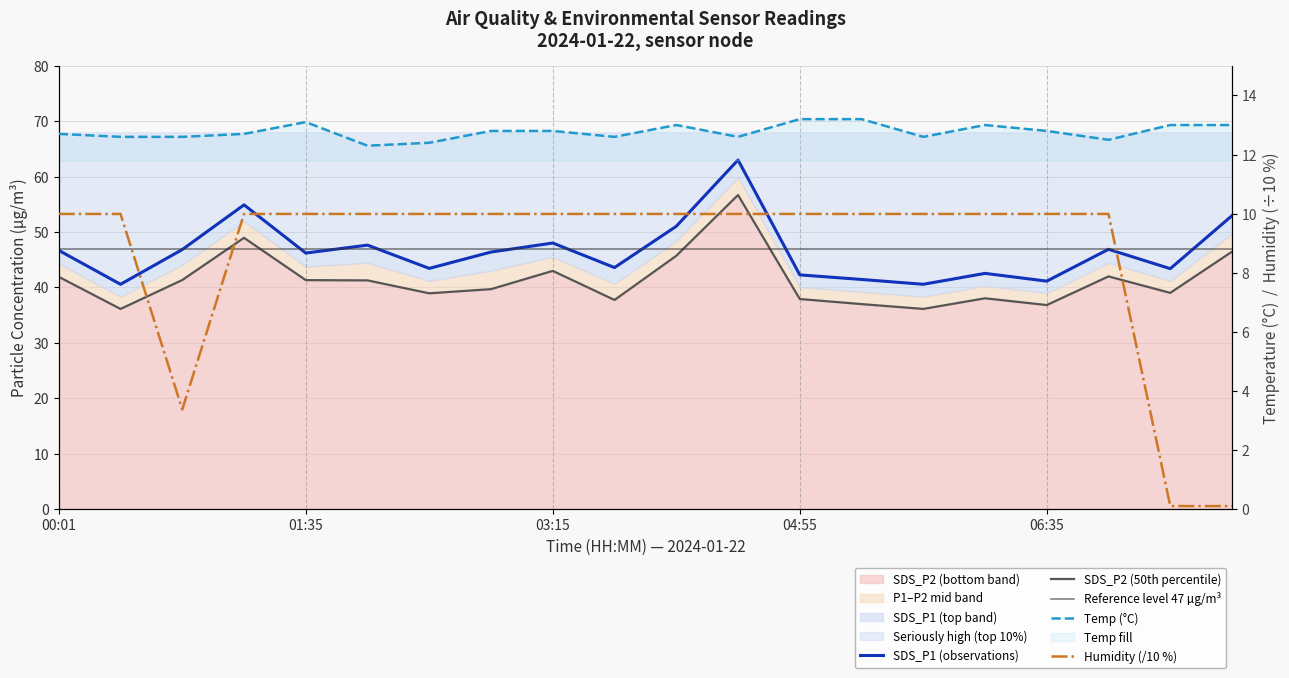

Reading right to left, extract all data points from this chart.

SDS_P1: 07:50=53.0	07:25=43.4	07:00=46.9	06:35=41.1	06:10=42.5	05:45=40.6	05:20=41.5	04:55=42.3	04:30=63.0	04:05=51.0	03:40=43.6	03:15=48.0	02:50=46.4	02:25=43.5	02:00=47.6	01:35=46.2	01:13=54.9	00:50=46.9	00:25=40.6	00:01=46.7
SDS_P2: 07:50=46.5	07:25=39.0	07:00=42.0	06:35=36.8	06:10=38.0	05:45=36.1	05:20=37.0	04:55=37.9	04:30=56.7	04:05=45.7	03:40=37.8	03:15=43.0	02:50=39.7	02:25=39.0	02:00=41.3	01:35=41.3	01:13=49.0	00:50=41.4	00:25=36.1	00:01=41.9
Temp: 07:50=13.0	07:25=13.0	07:00=12.5	06:35=12.8	06:10=13.0	05:45=12.6	05:20=13.2	04:55=13.2	04:30=12.6	04:05=13.0	03:40=12.6	03:15=12.8	02:50=12.8	02:25=12.4	02:00=12.3	01:35=13.1	01:13=12.7	00:50=12.6	00:25=12.6	00:01=12.7
Humidity: 07:50=0.1	07:25=0.1	07:00=10.0	06:35=10.0	06:10=10.0	05:45=10.0	05:20=10.0	04:55=10.0	04:30=10.0	04:05=10.0	03:40=10.0	03:15=10.0	02:50=10.0	02:25=10.0	02:00=10.0	01:35=10.0	01:13=10.0	00:50=3.4	00:25=10.0	00:01=10.0